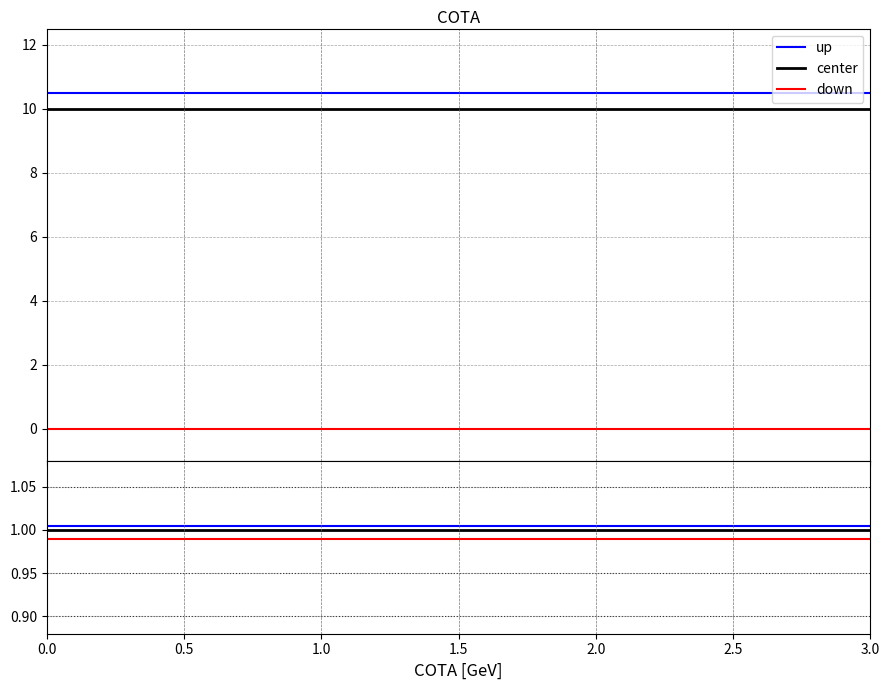

True or false: center and up cross at least once.

False